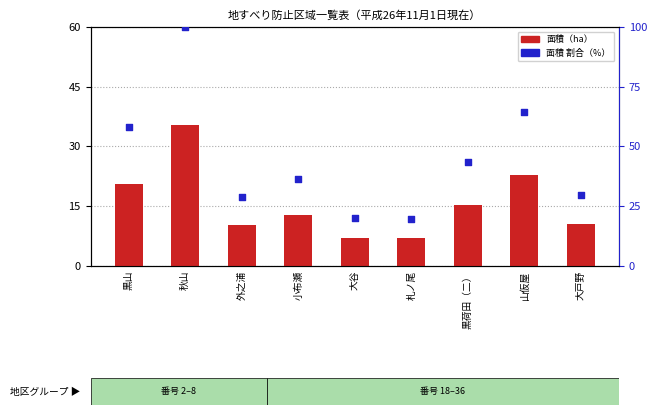

Which series has the largest total across all categories?

面積 割合（%）